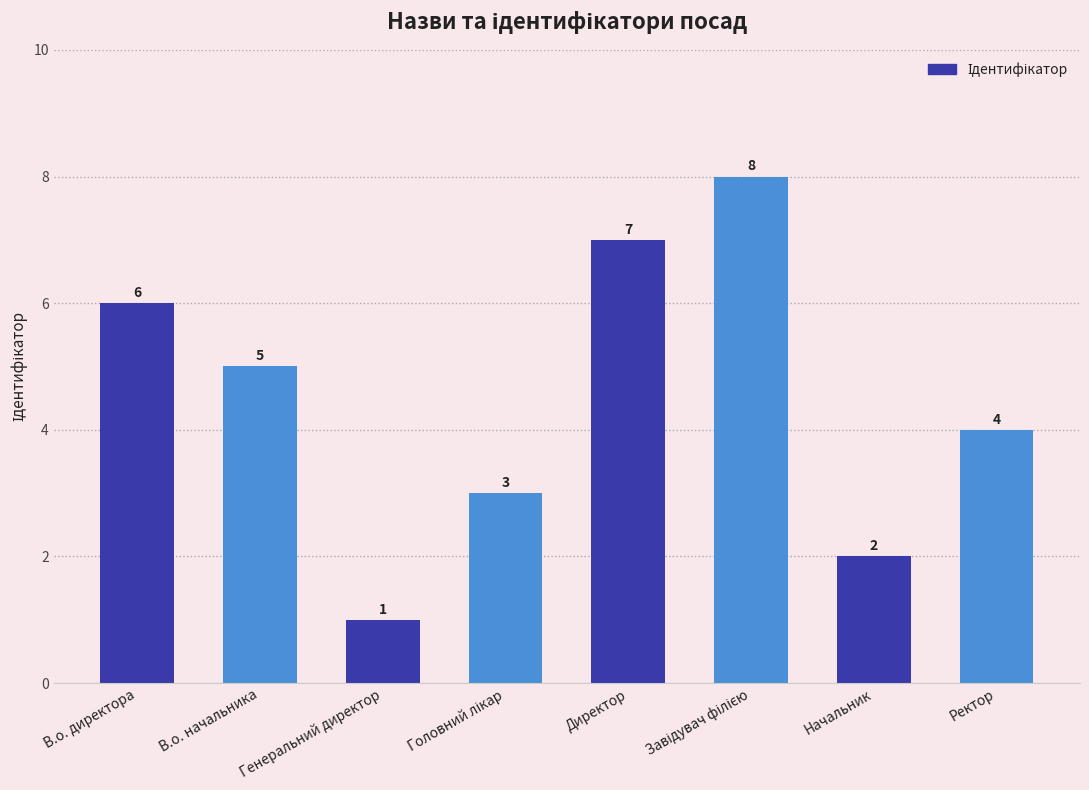

The value at В.о. директора is 9. True or false?

False